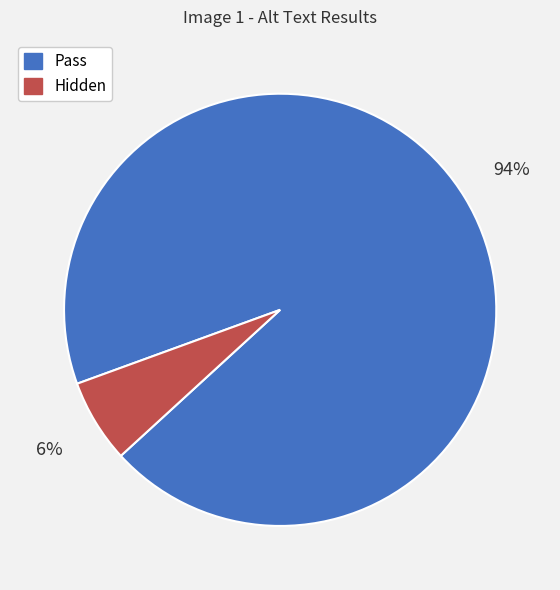

Which category has the smallest portion of the pie?

Hidden